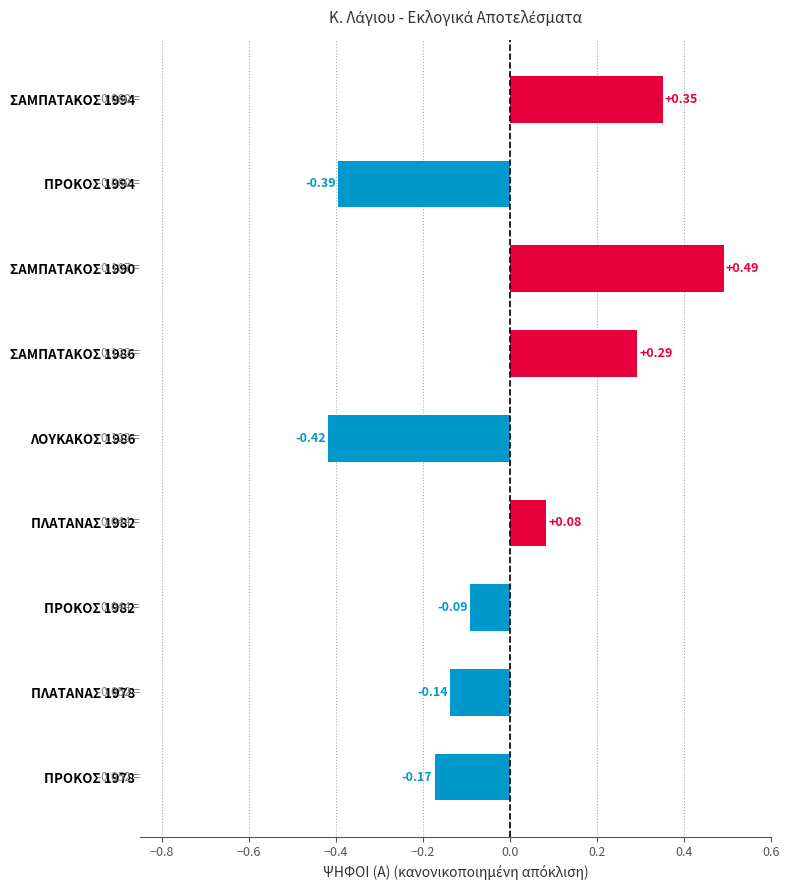

What is the difference between the second highest and minimum values?

0.8